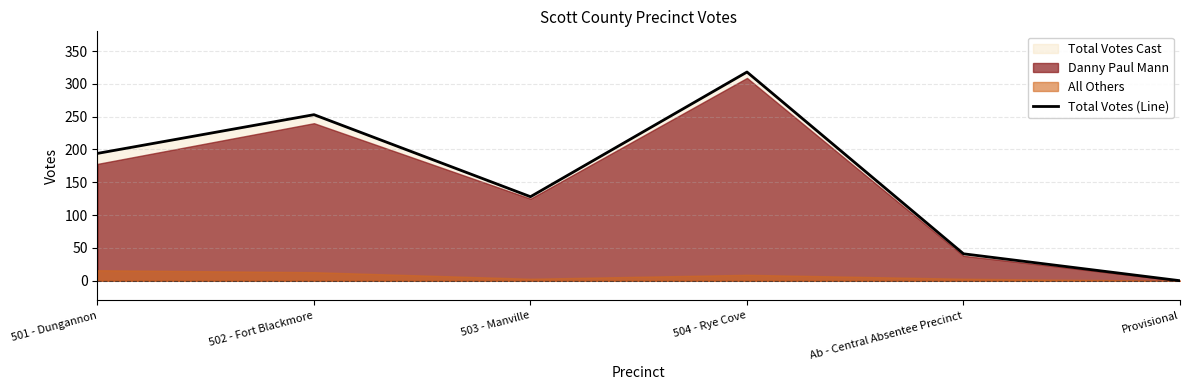

What is the value of the 5th point from the left?

41